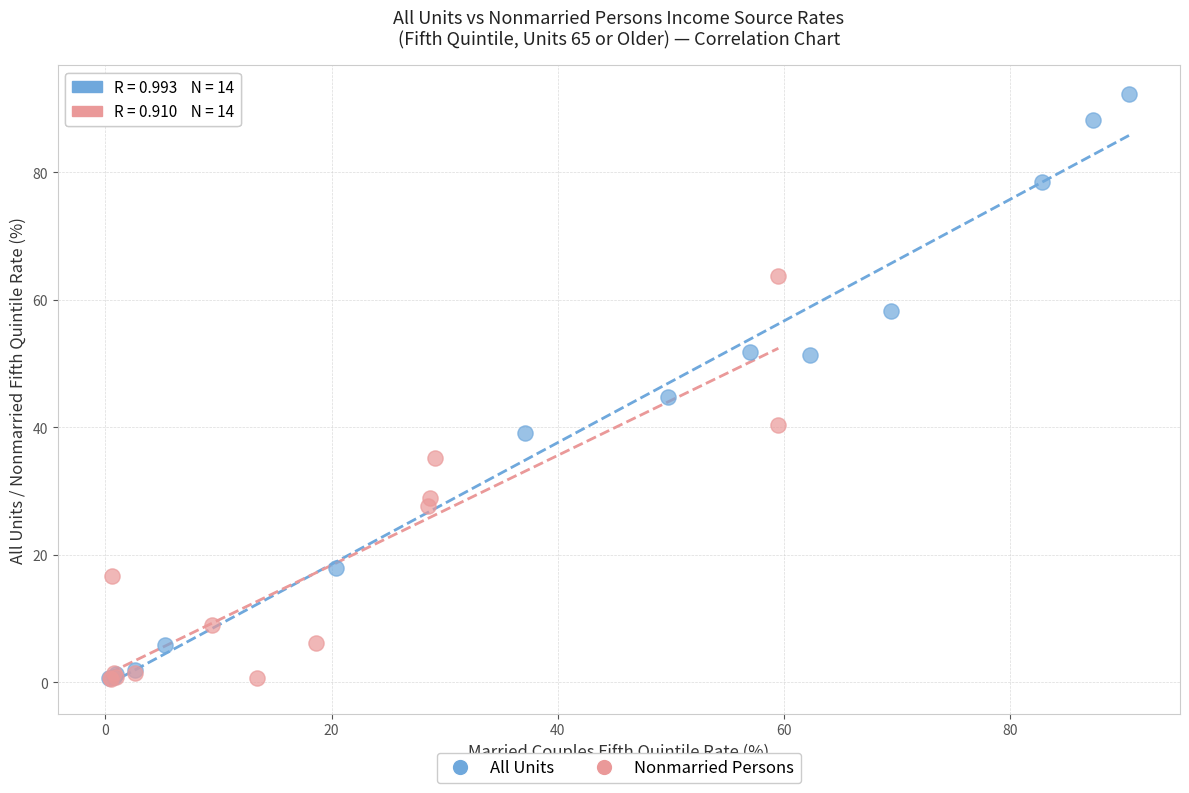

Which series reaches the maximum Y coordinate?

All Units